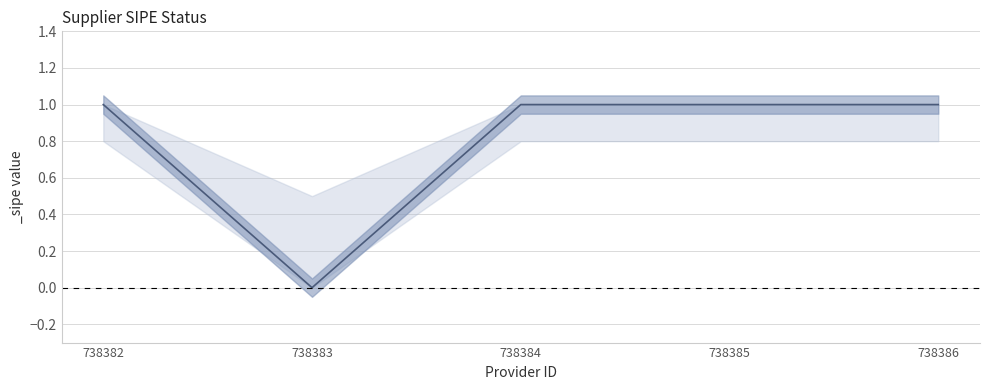

What is the change in value from 738382 to 738383?

-1